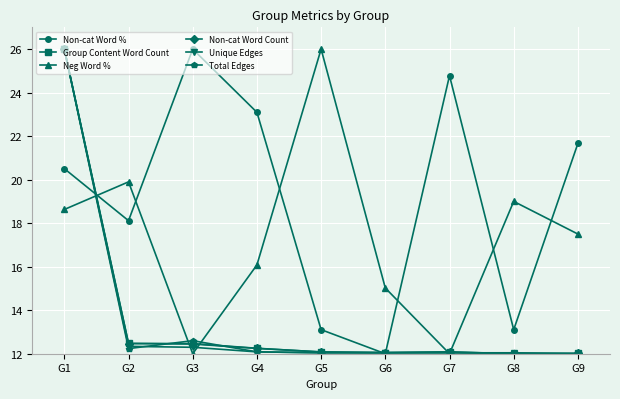

What is the average value of the Total Edges series?

13.7